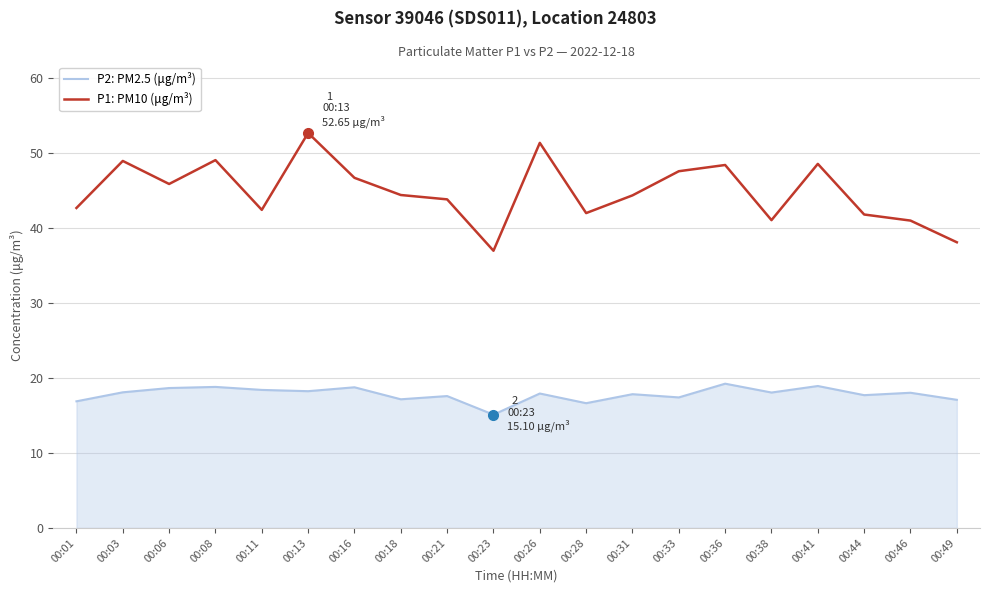

Which series changed the most between 00:06 and 00:46?

P1: PM10 (μg/m³)